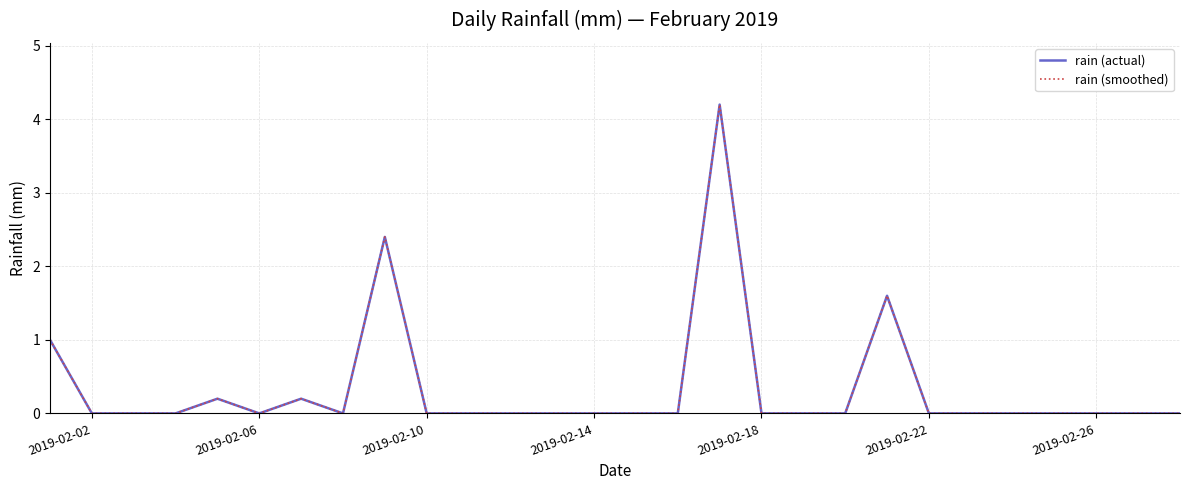

Reading right to left, transcribe all the data shown in this chart.

rain (actual): 0.0	0.0	0.0	0.0	0.0	0.0	0.0	1.6	0.0	0.0	0.0	4.2	0.0	0.0	0.0	0.0	0.0	0.0	0.0	2.4	0.0	0.2	0.0	0.2	0.0	0.0	0.0	1.0
rain (smoothed): 0.0	0.0	0.0	0.0	0.0	0.0	0.0	1.6	0.0	0.0	0.0	4.2	0.0	0.0	0.0	0.0	0.0	0.0	0.0	2.4	0.0	0.2	0.0	0.2	0.0	0.0	0.0	1.0